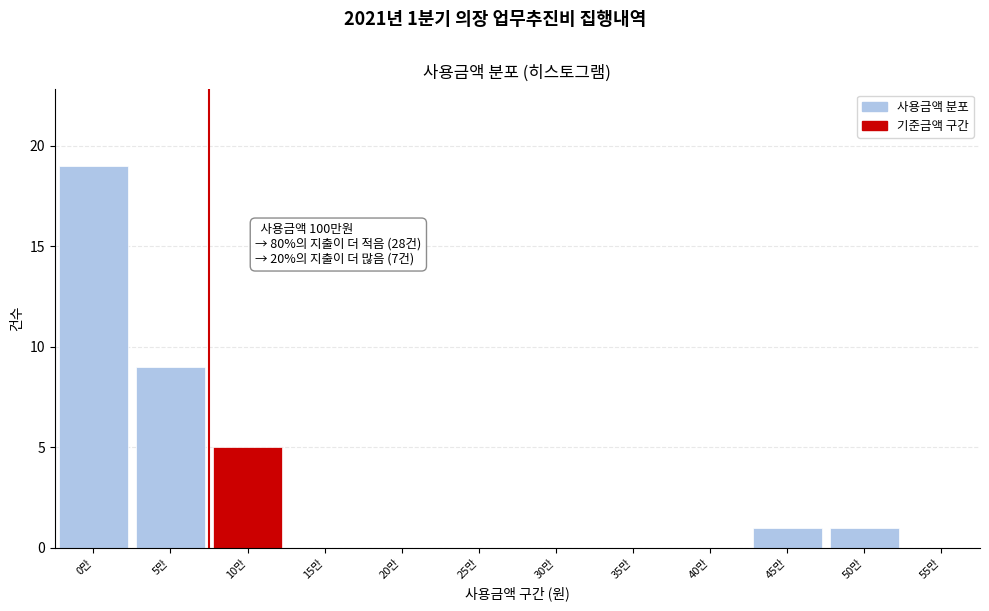

Reading left to right, extract all data points from this chart.

0만=19	5만=9	10만=5	15만=0	20만=0	25만=0	30만=0	35만=0	40만=0	45만=1	50만=1	55만=0